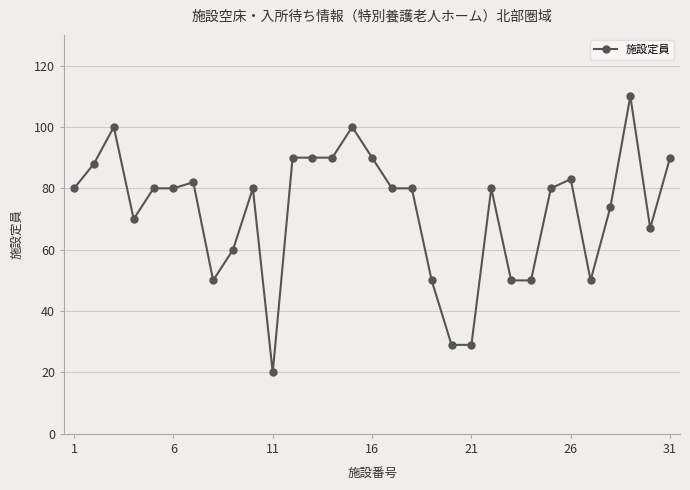

What is the maximum value shown in the chart?

110